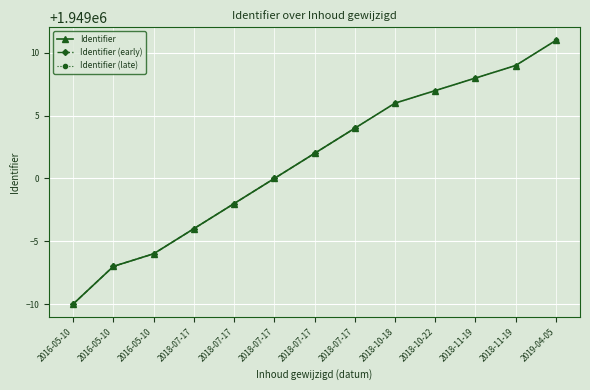

What is the sum of all values?

25337018